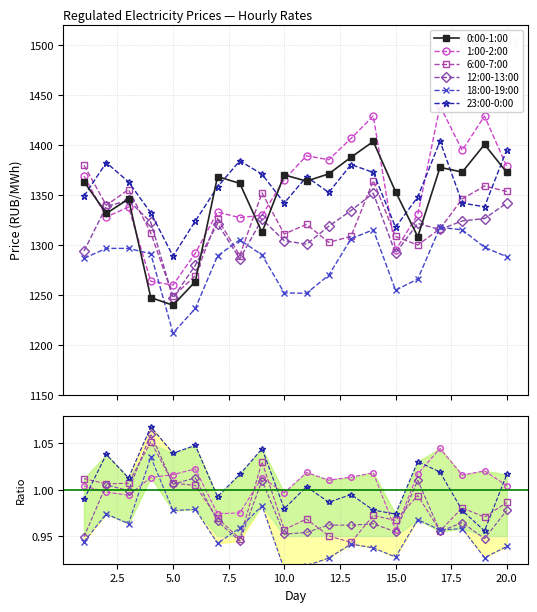

What is the lowest value of the 18:00-19:00 series?

0.9